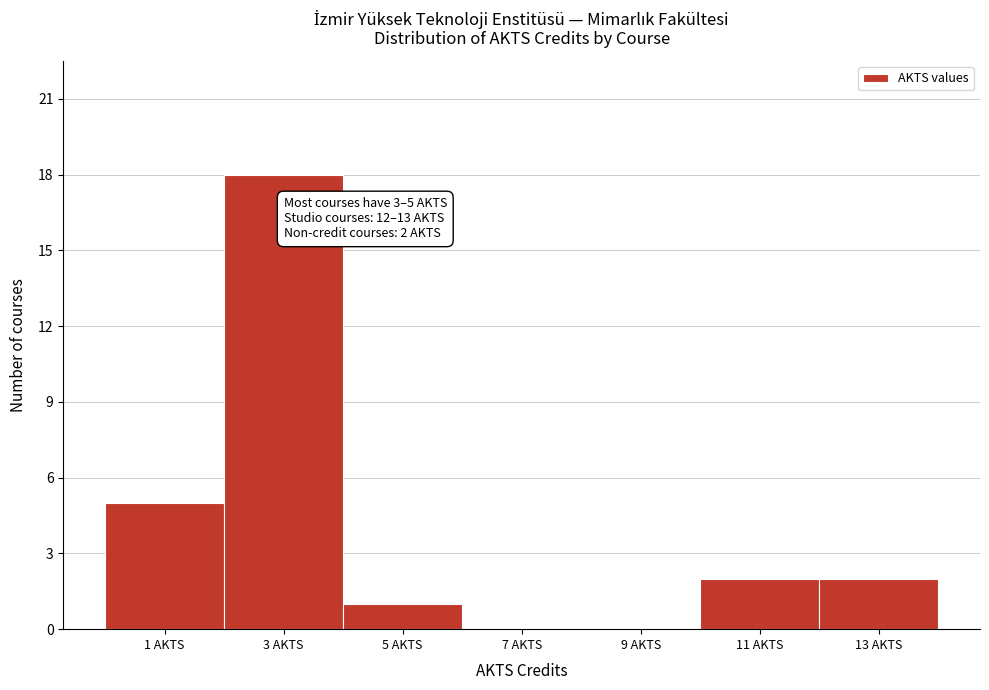

Reading left to right, extract all data points from this chart.

1 AKTS=5	3 AKTS=18	5 AKTS=1	7 AKTS=0	9 AKTS=0	11 AKTS=2	13 AKTS=2